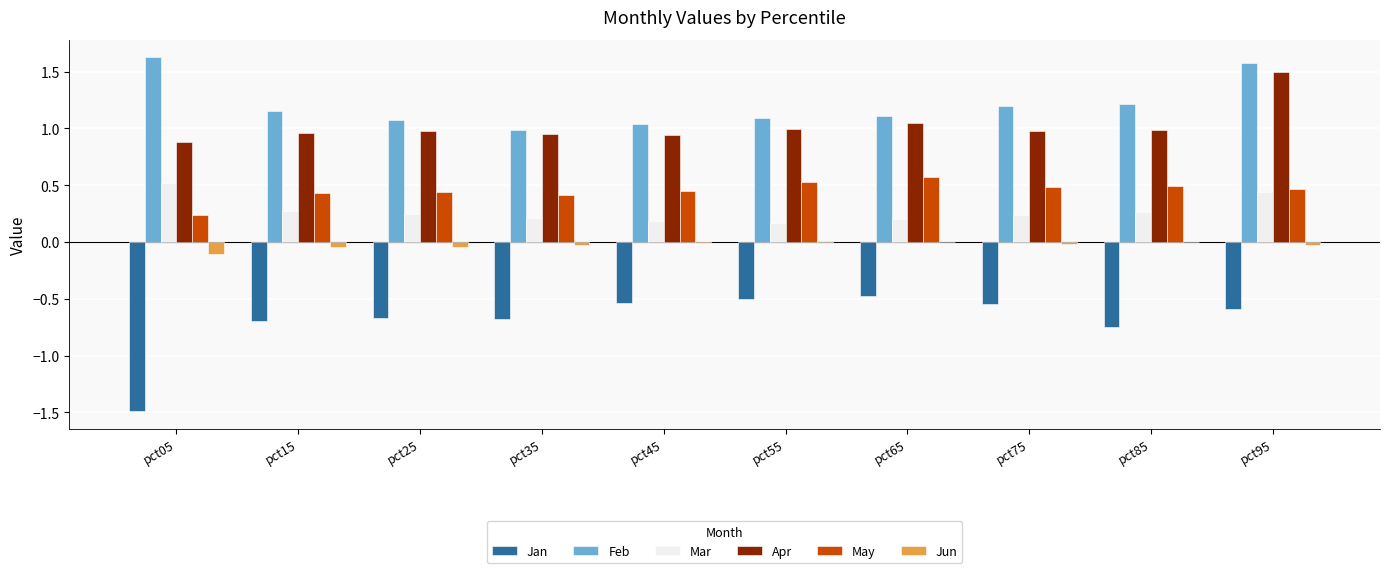

The Apr series shows 0.5 at pct95. True or false?

False